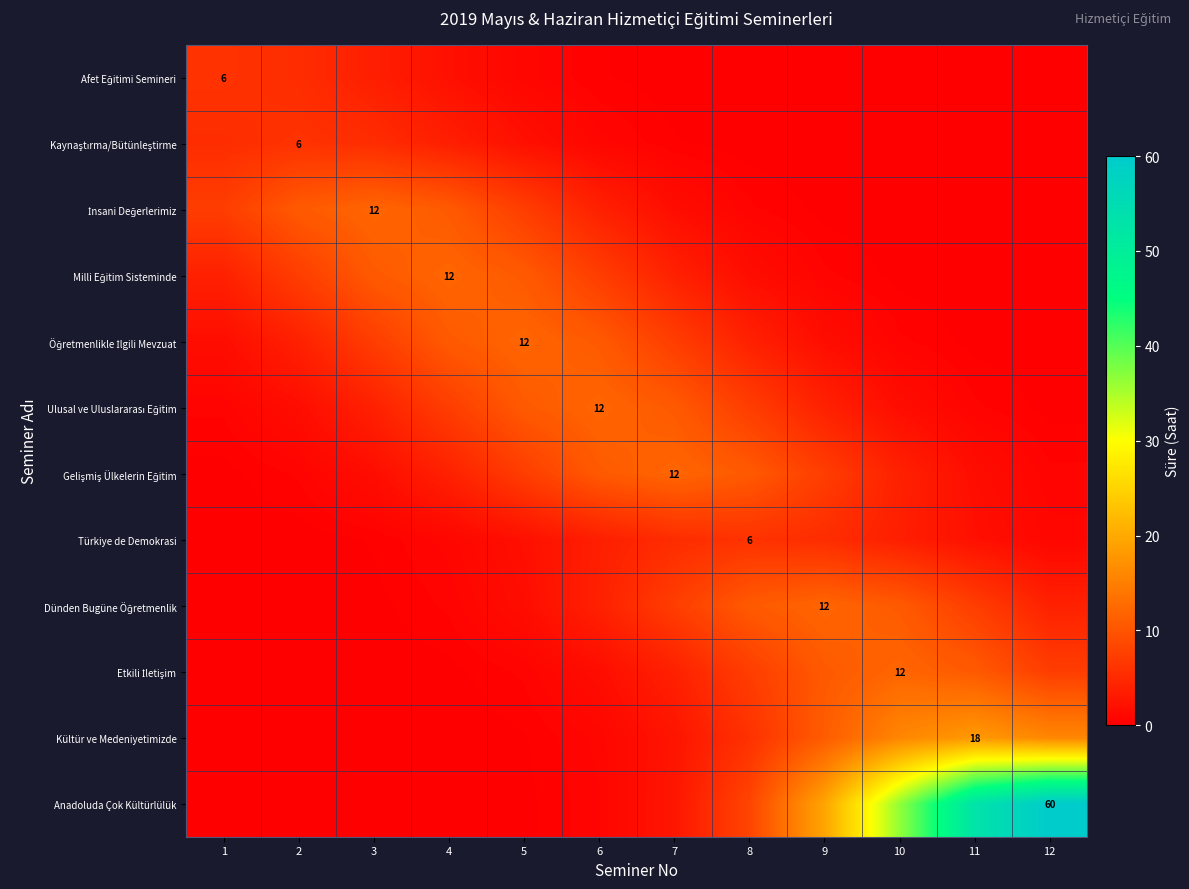

What is the sum of the Öğretmenlikle İlgili Mevzuat values at 5 and 3?

19.3